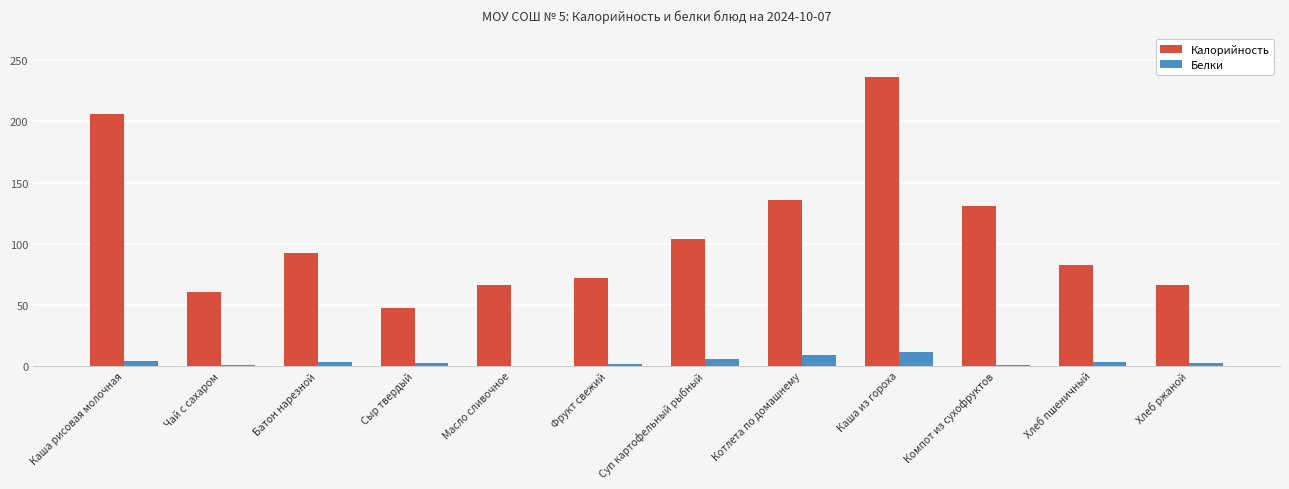

Is the value of Белки at Каша рисовая молочная greater than the value of Калорийность at Хлеб ржаной?

No